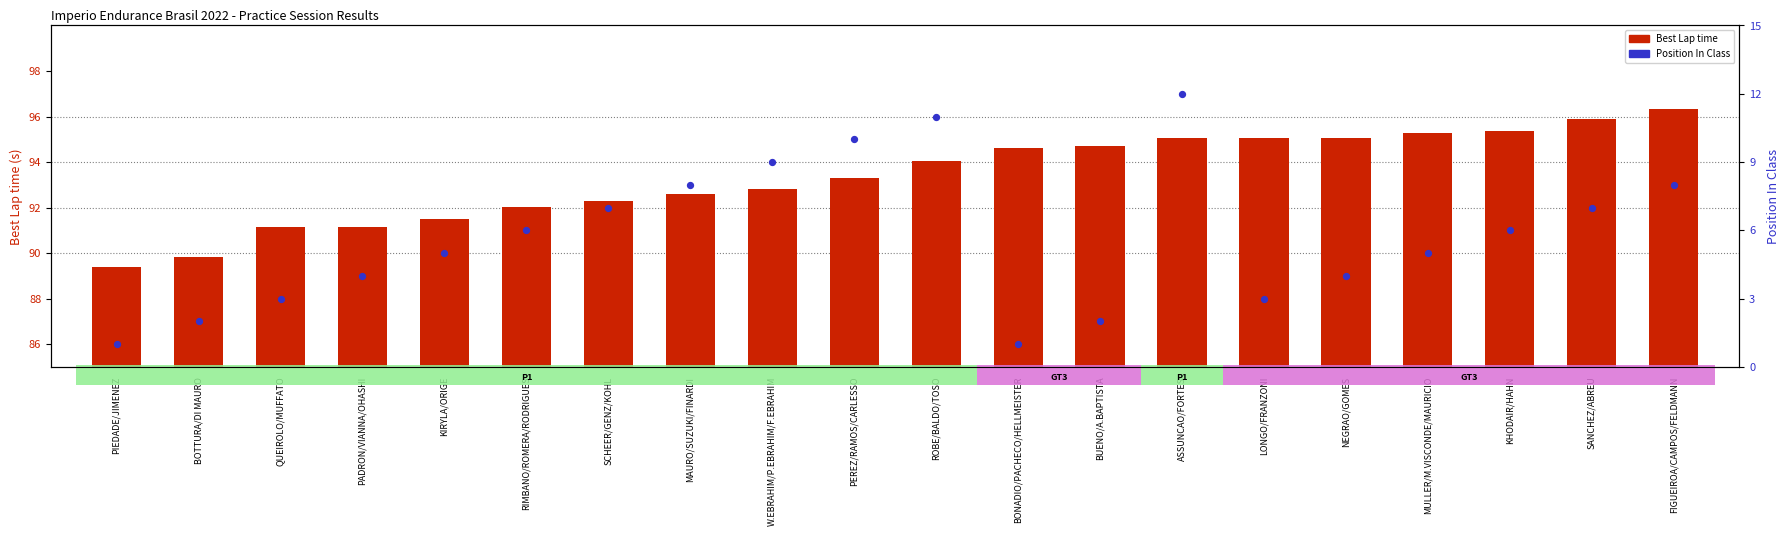

Which series reaches the minimum Y coordinate?

Position In Class